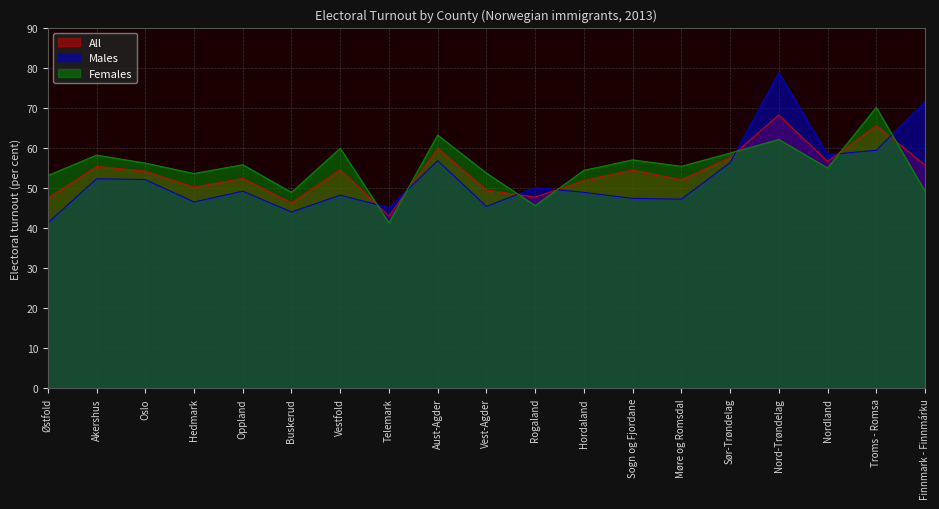

At which category does All reach its first local valley?

Hedmark